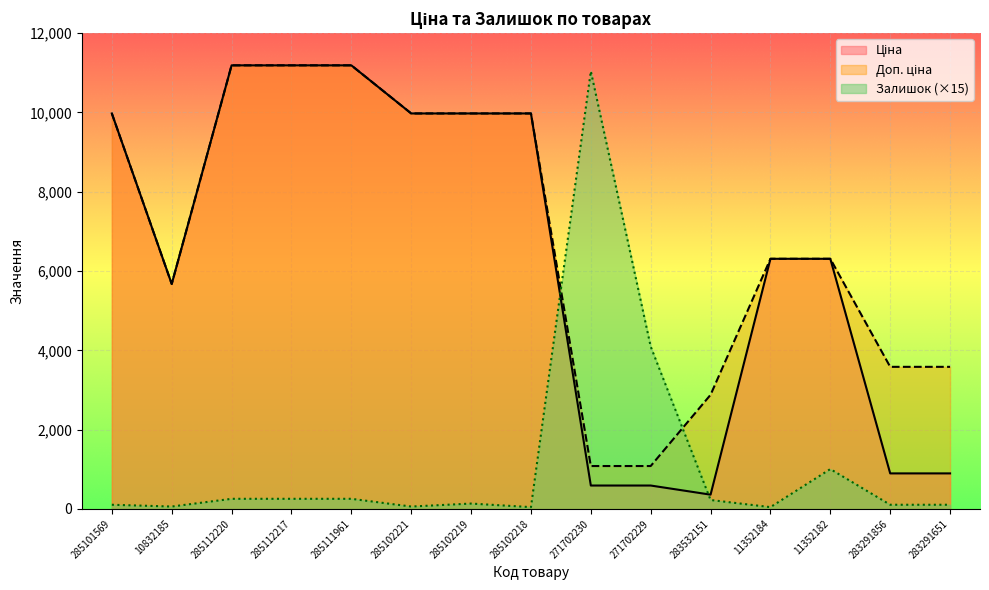

At which label does Залишок first exceed 135?

285112220